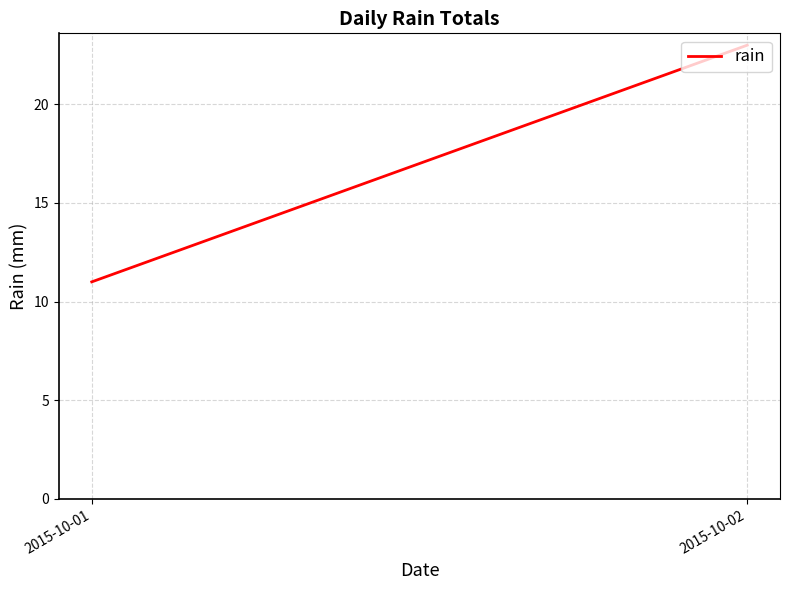

At which label is the value closest to 17?

2015-10-02